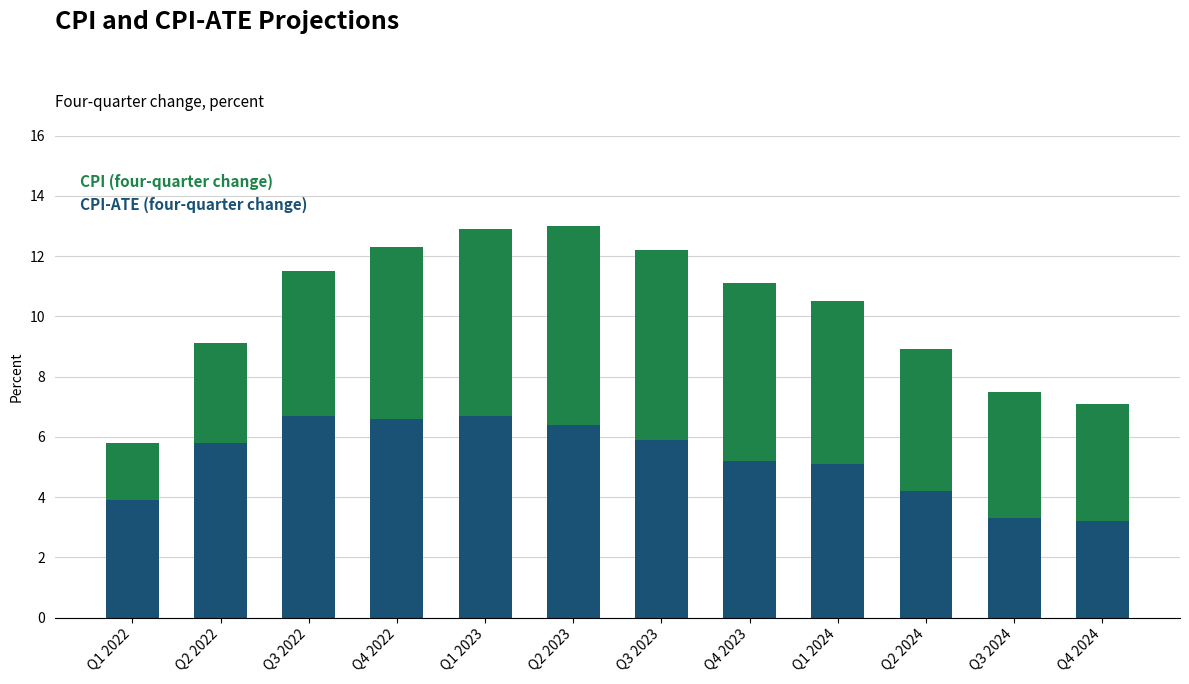

What are all the series names shown in the legend?

CPI (four-quarter change), CPI-ATE (four-quarter change)